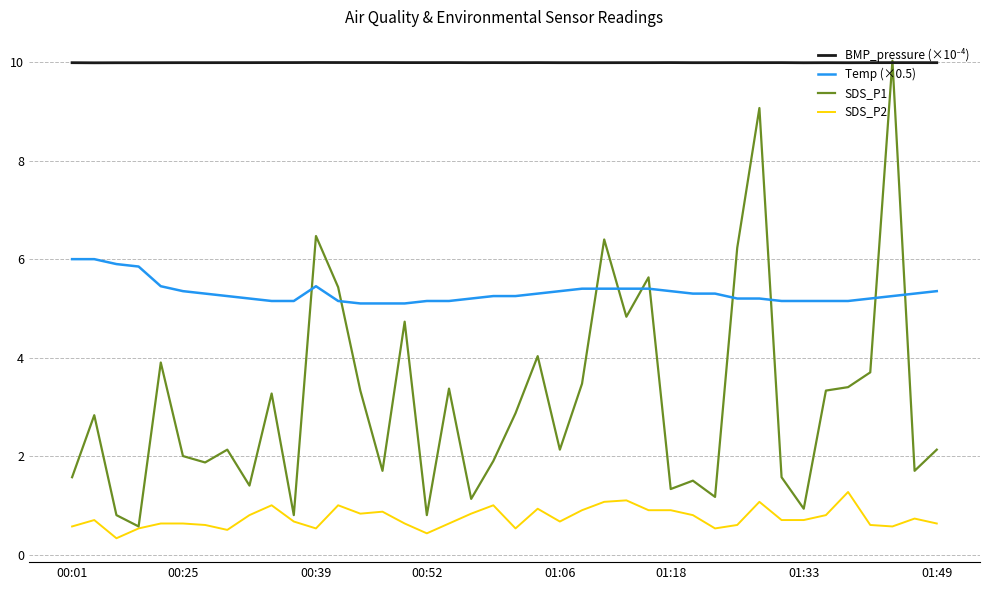

What is the sum of all SDS_P2 values?

29.7